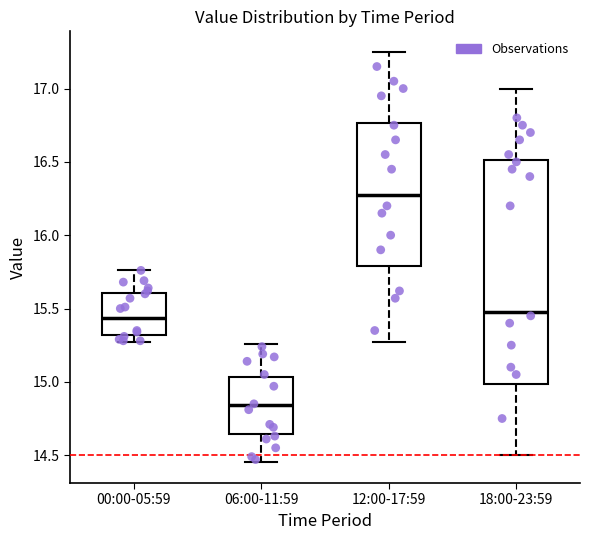

Comparing the boxes themselves (not the whiskers), which one is the tallest?

18:00-23:59